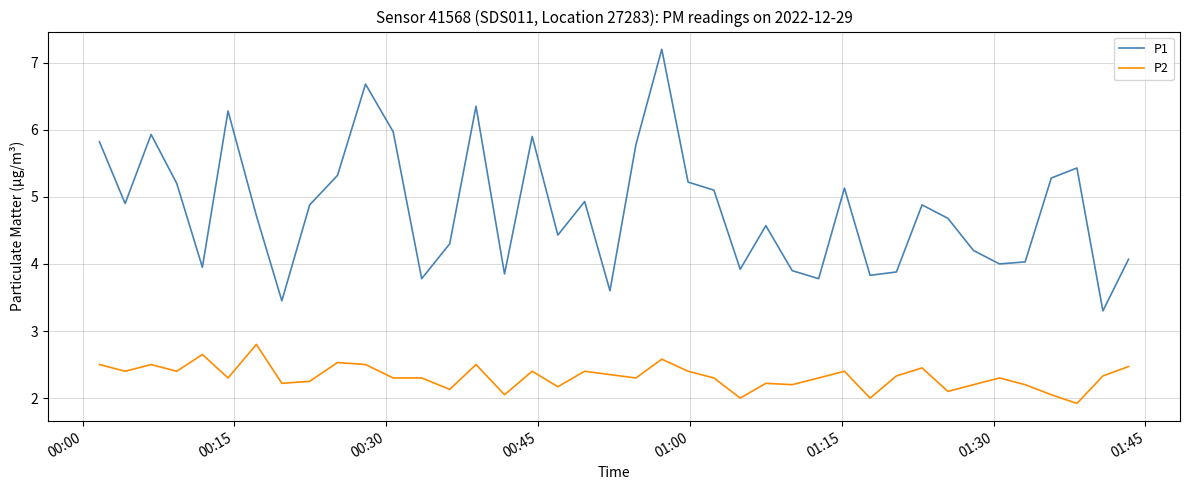

Which series has the widest spread of values?

P1